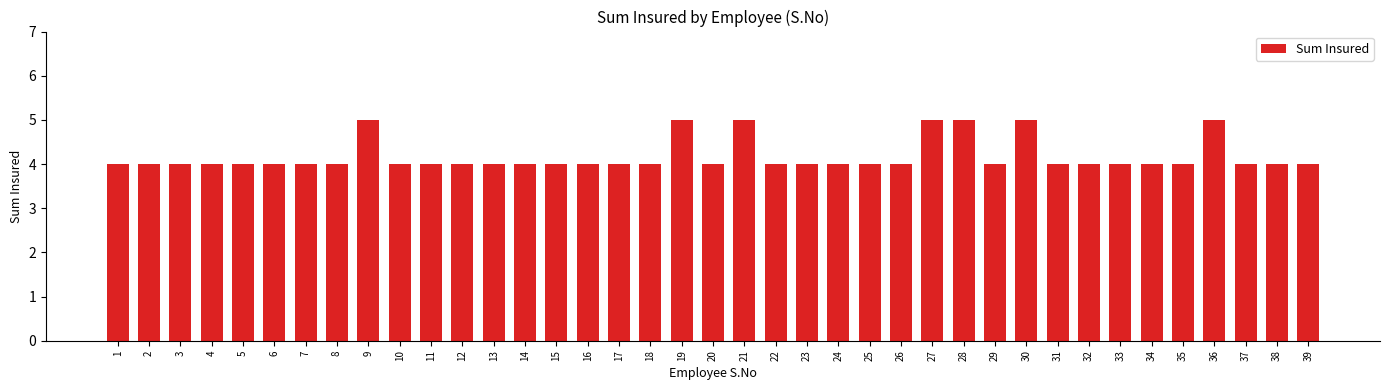

What is the difference between the maximum and second lowest values?

1